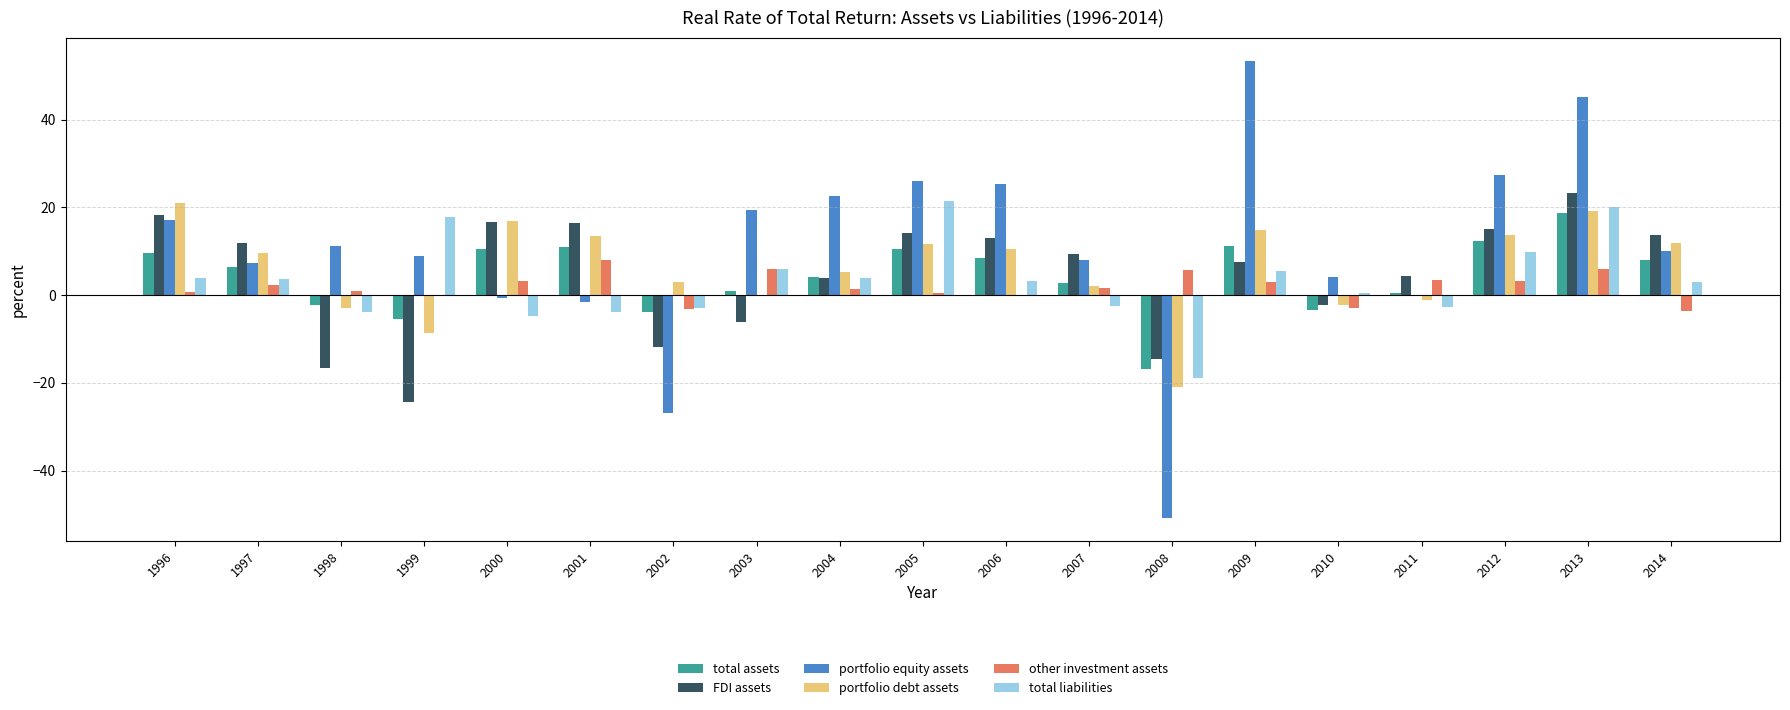

At which label does portfolio equity assets first exceed 10?

1996